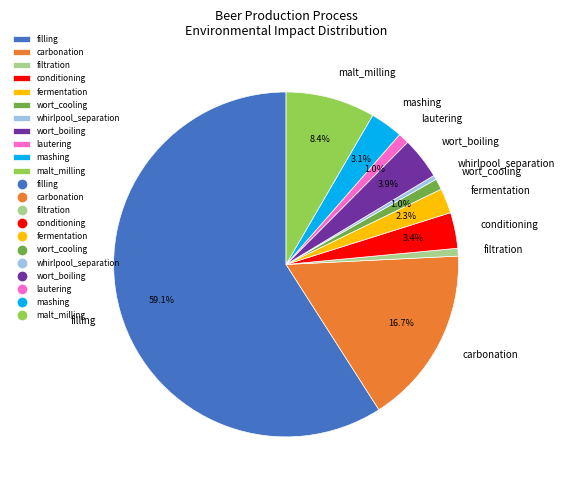

Count the number of slices in the pie.

11